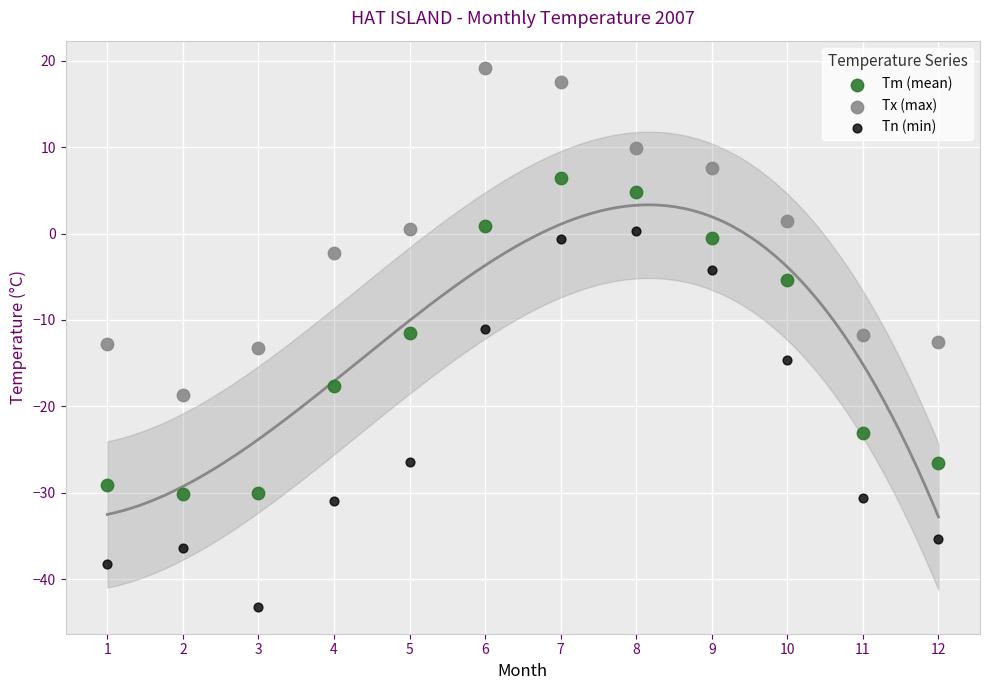

Which series contains the lowest Y value?

Tn (min)